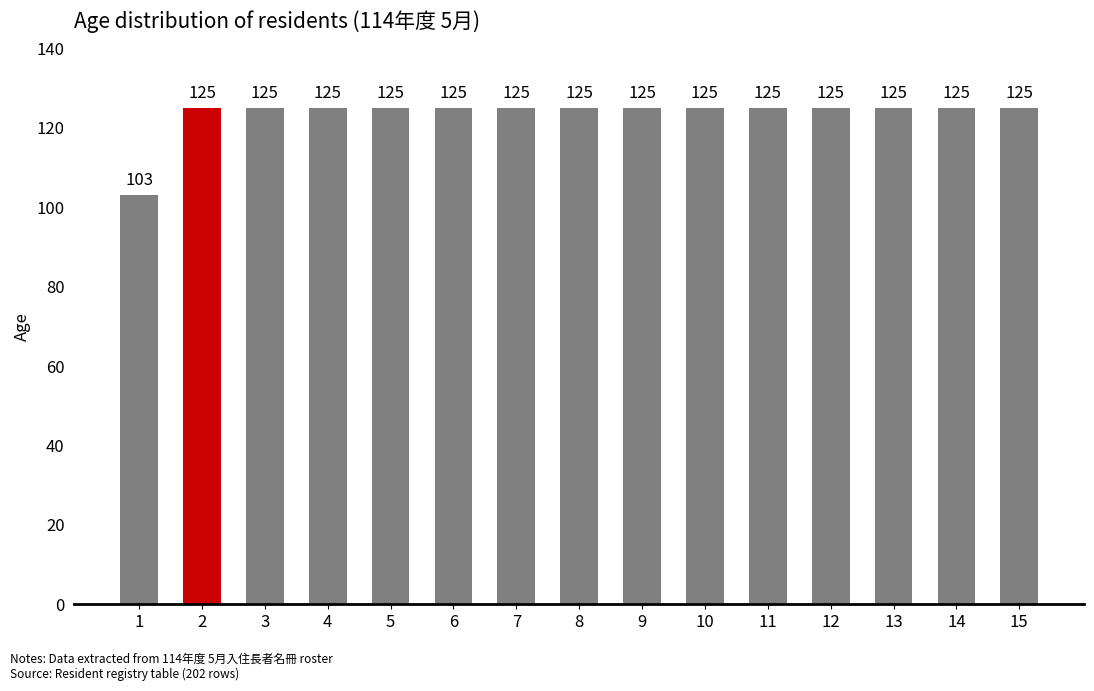

What is the average value?

124